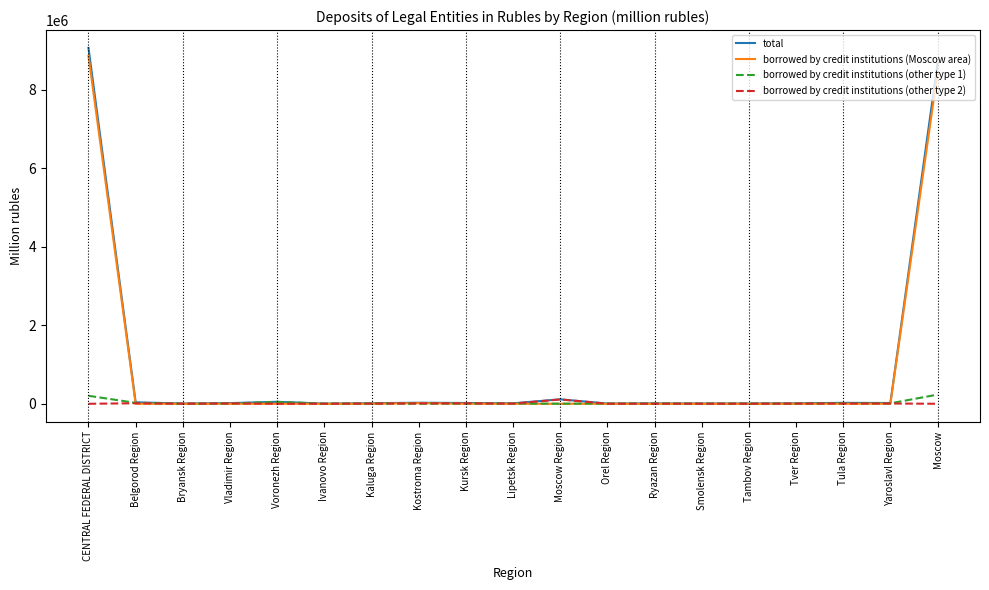

At which label does total reach its peak?

CENTRAL FEDERAL DISTRICT